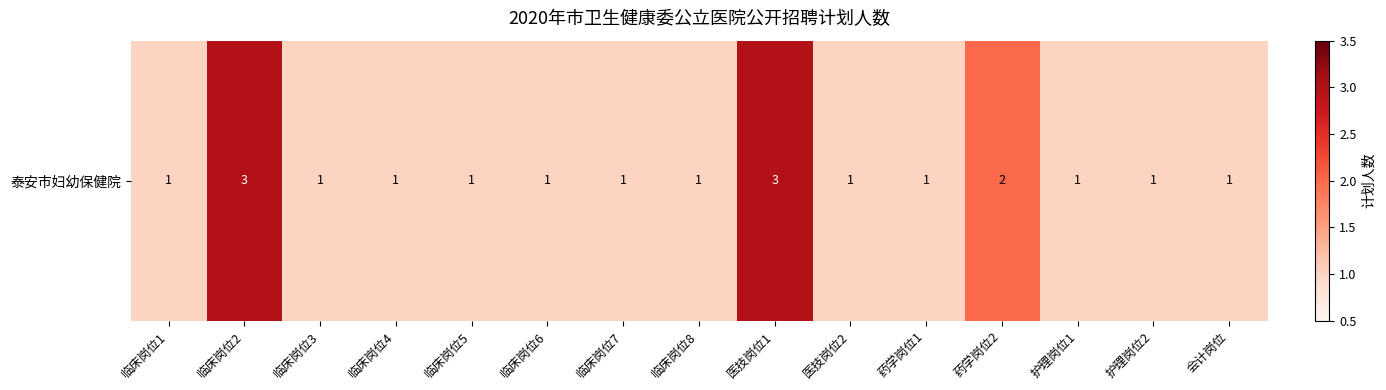

Reading left to right, what are all the values shown in this chart?

临床岗位1=1	临床岗位2=3	临床岗位3=1	临床岗位4=1	临床岗位5=1	临床岗位6=1	临床岗位7=1	临床岗位8=1	医技岗位1=3	医技岗位2=1	药学岗位1=1	药学岗位2=2	护理岗位1=1	护理岗位2=1	会计岗位=1